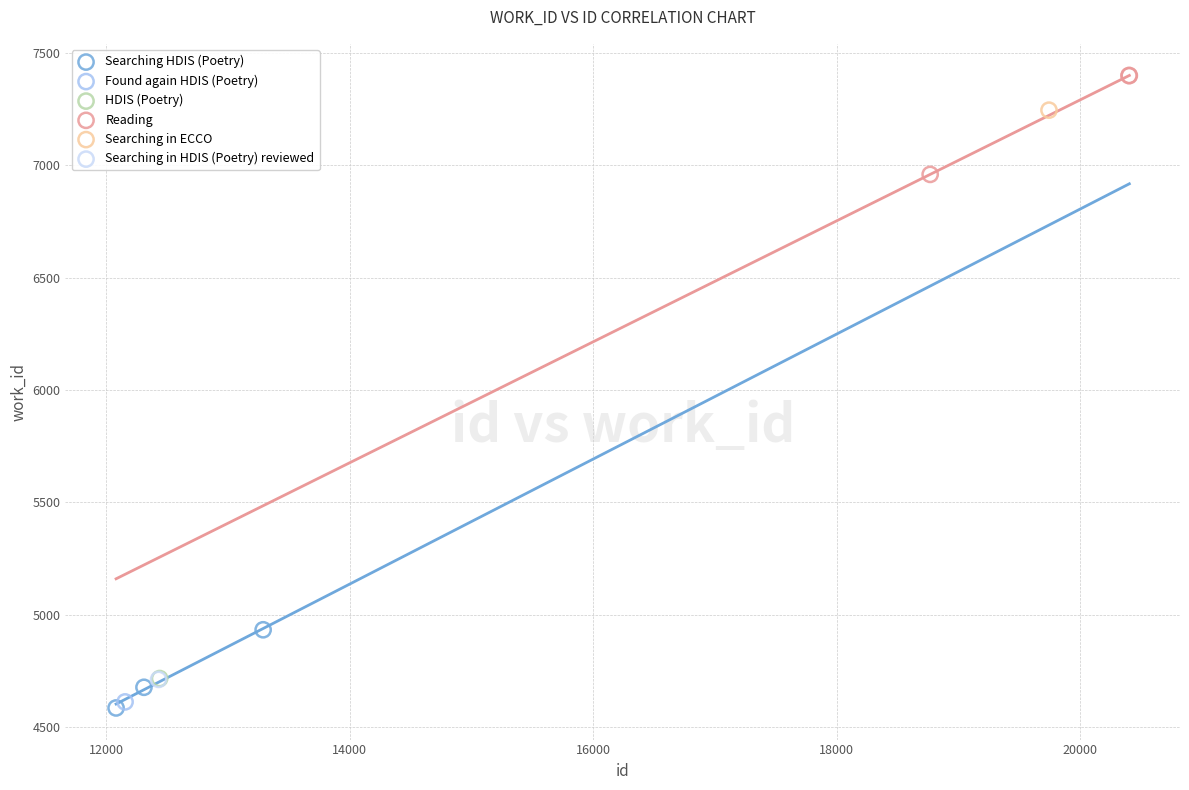

What are all the series names shown in the legend?

Searching HDIS (Poetry), Found again HDIS (Poetry), HDIS (Poetry), Reading, Searching in ECCO, Searching in HDIS (Poetry) reviewed